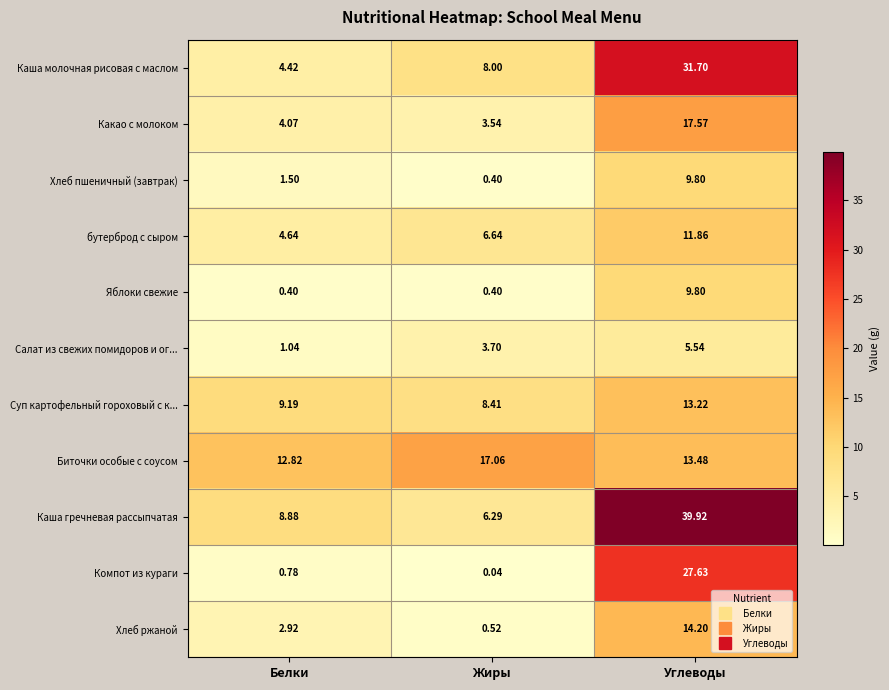

List the labels in order of Хлеб ржаной value, smallest first.

Жиры, Белки, Углеводы